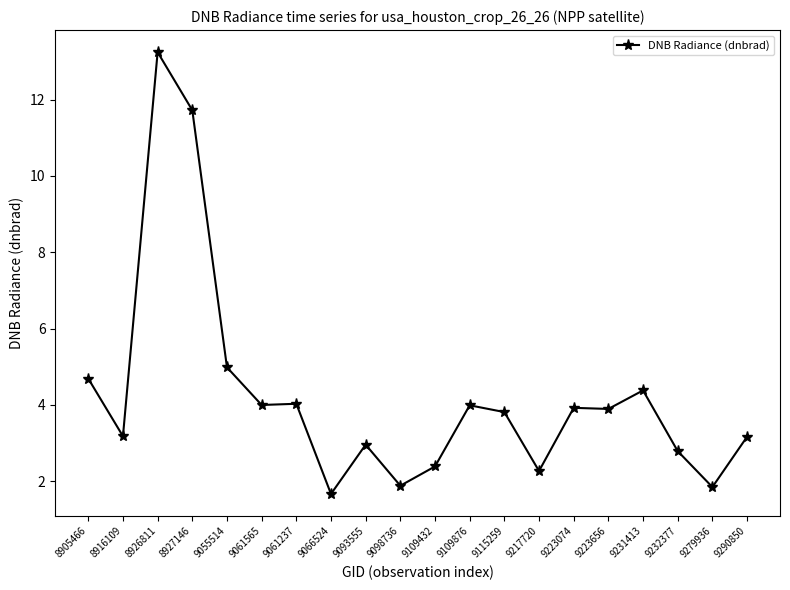

Between 9231413 and 9109876, which is larger?

9231413